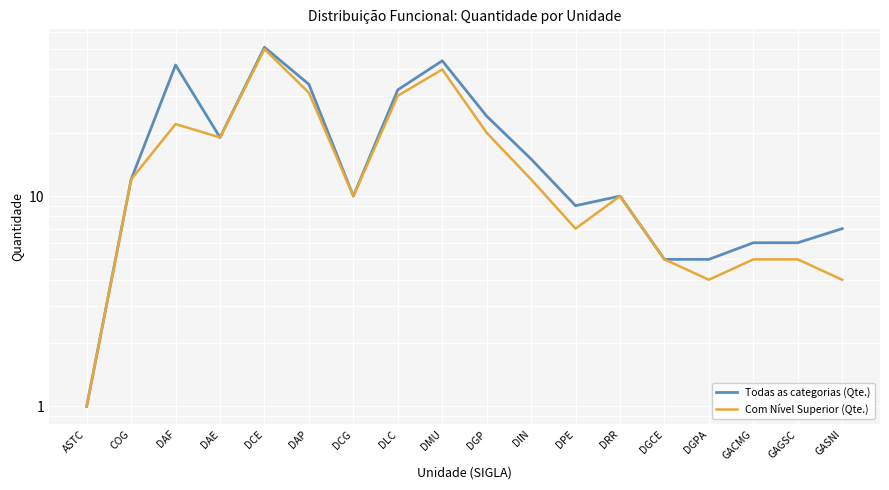

Where is Todas as categorias (Qte.) nearest to the value 26?

DGP